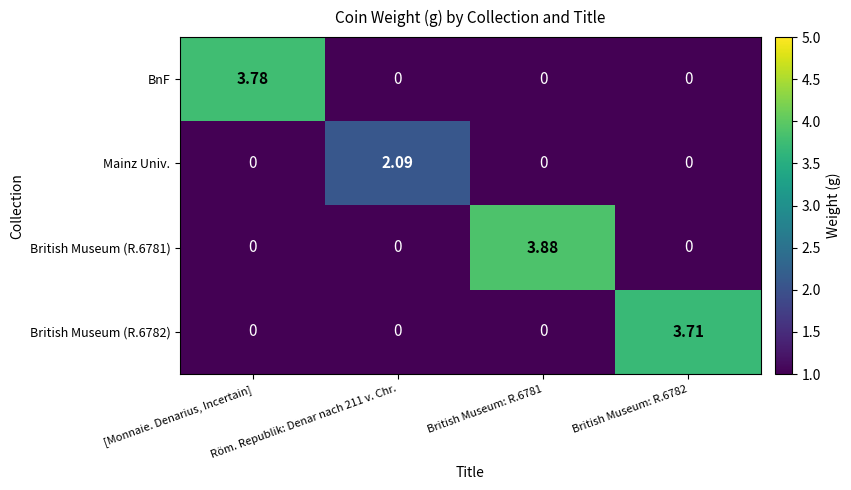

Is the value of BnF at [Monnaie. Denarius, Incertain] greater than the value of British Museum (R.6781) at British Museum: R.6781?

No